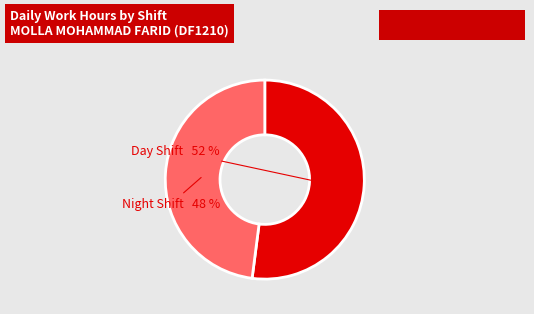

To the nearest percent, what portion does Night Shift represent?

48%